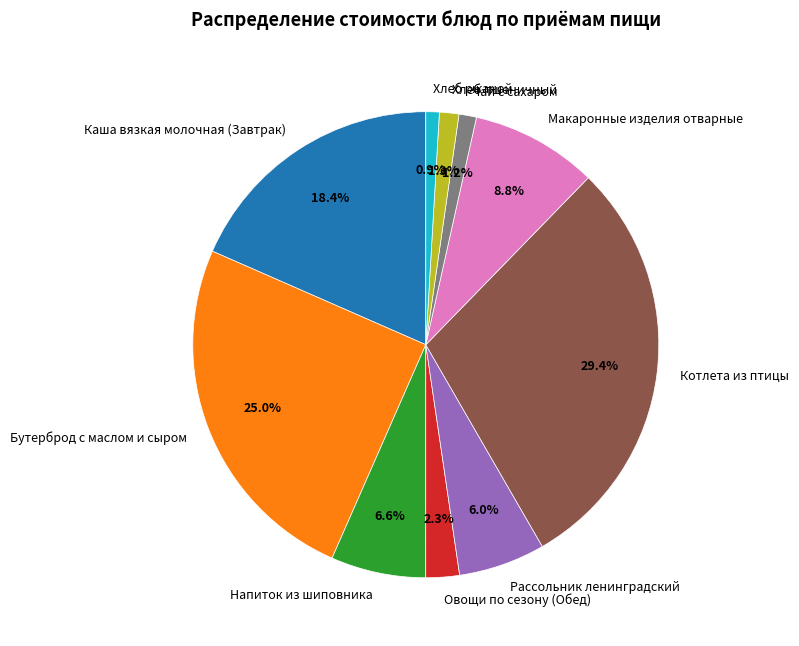

How many slices are in this pie chart?

10